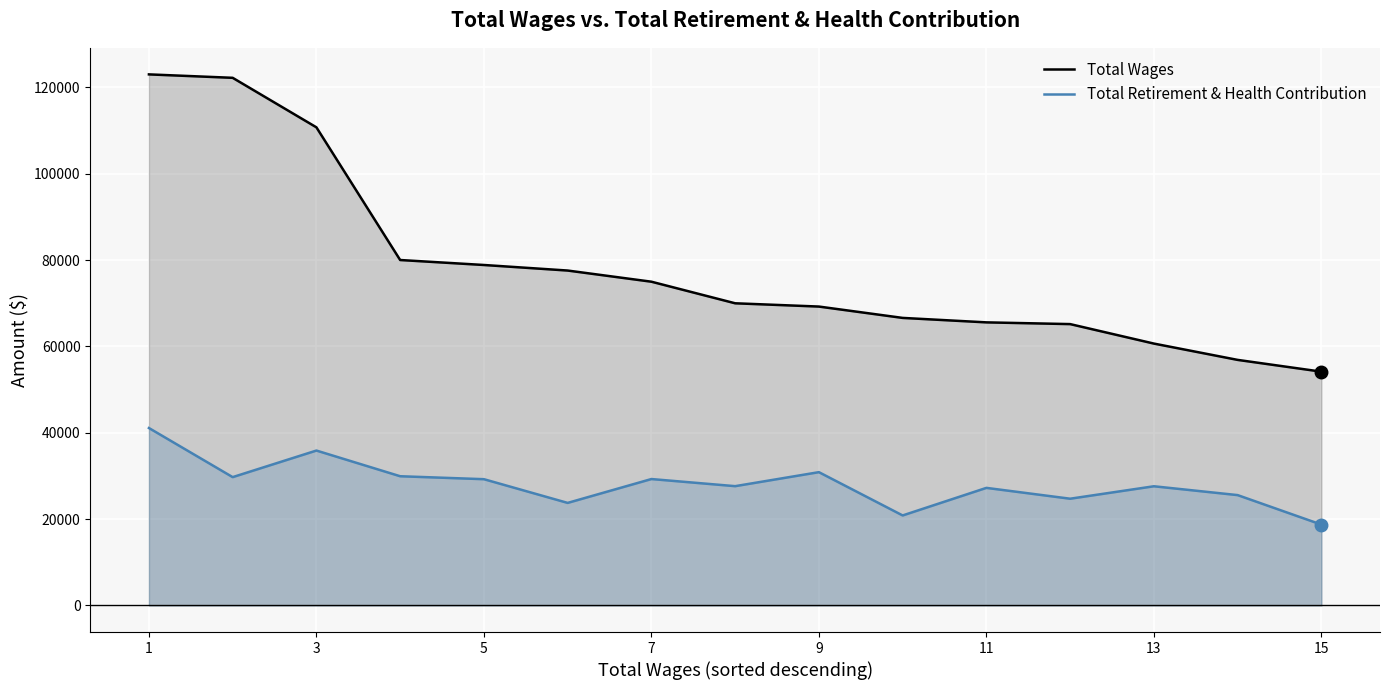

The value of Total Wages at 9 is 28259. True or false?

False